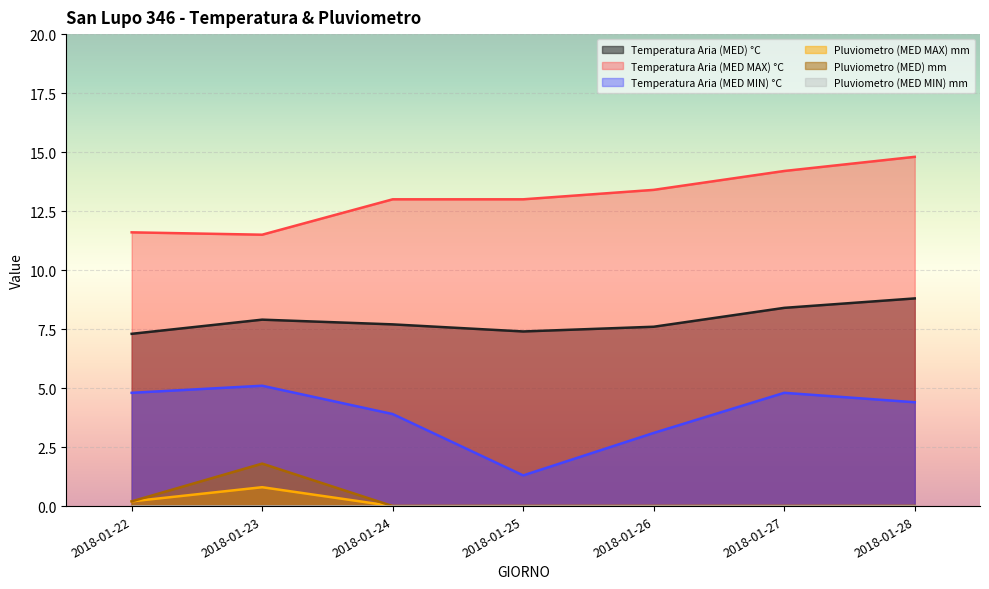

Between 2018-01-22 and 2018-01-24, which series saw the biggest shift?

Temperatura Aria (MED MAX) °C